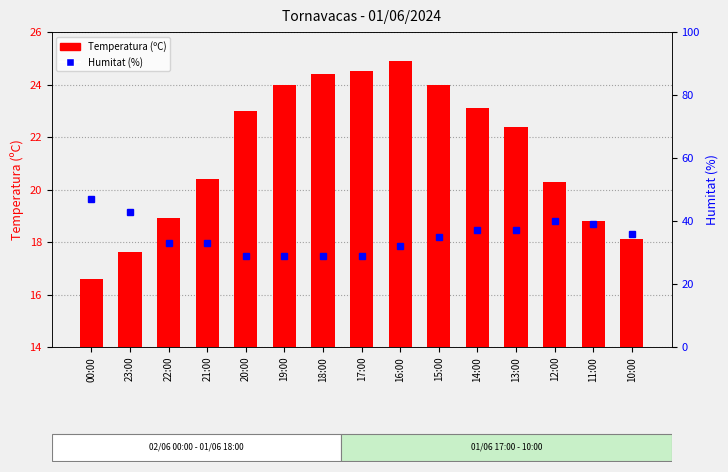

What is the approximate value of Temperatura (ºC) at 16:00?

24.9